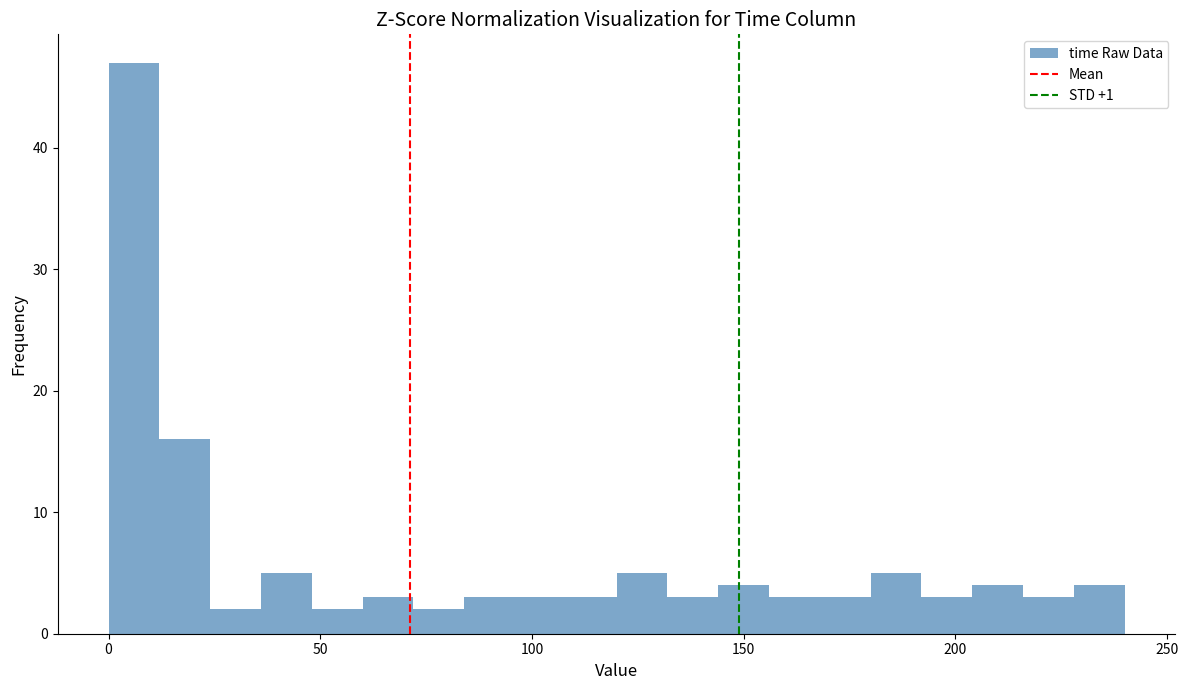

Around what value on the x-axis is the tallest bar? Give the approximate position of its centre, as read against the axis.

5